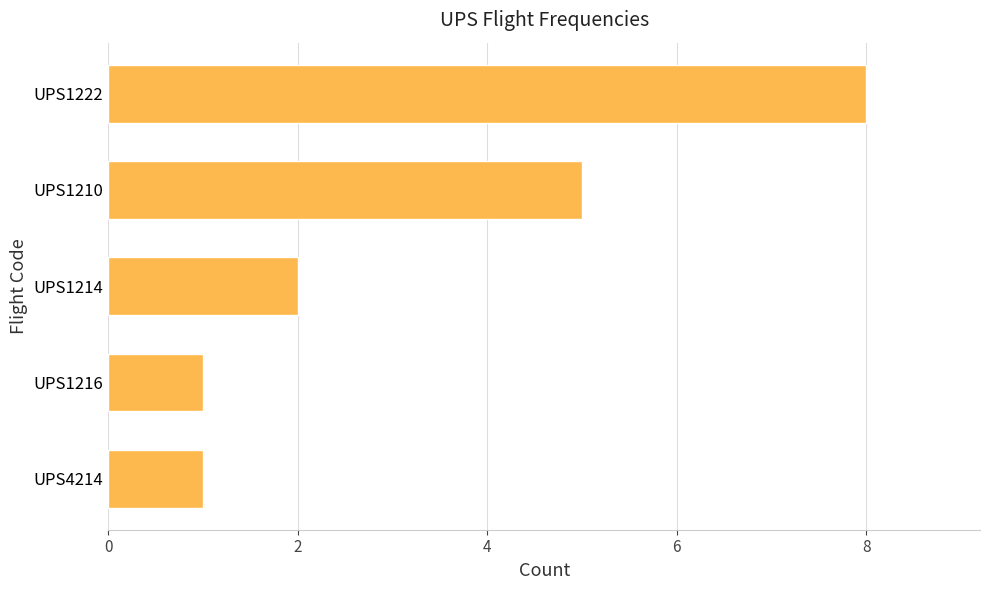

Reading bottom to top, transcribe all the data shown in this chart.

1	1	2	5	8